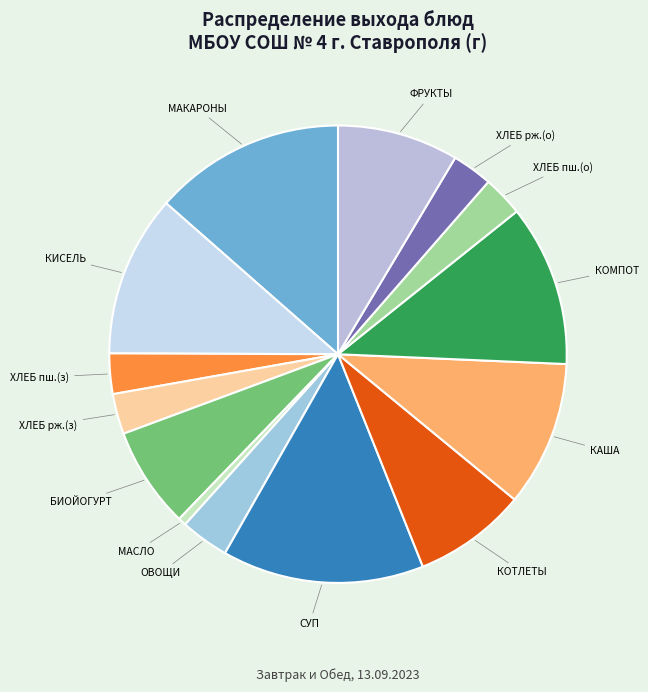

Rank the categories by value from lowest to highest.

МАСЛО СЛИВОЧНОЕ, ХЛЕБ ПШЕНИЧНЫЙ (завтрак), ХЛЕБ РЖАНОЙ (завтрак), ХЛЕБ ПШЕНИЧНЫЙ (обед), ХЛЕБ РЖАНОЙ (обед), ОВОЩИ НАТУРАЛЬНЫЕ СВЕЖИЕ, БИОЙОГУРТ фруктовый, КОТЛЕТЫ ИЗ МЯСА ГОВЯДИНЫ, ФРУКТЫ сезонные, КАША ГРЕЧНЕВАЯ РАССЫПЧАТАЯ, КИСЕЛЬ ИЗ ПЛОДОВ ИЛИ ЯГОД, Компот из смеси сухофруктов, МАКАРОНЫ ОТВАРНЫЕ С СЫРОМ, СУП КАРТОФЕЛЬНЫЙ С КРУПОЙ